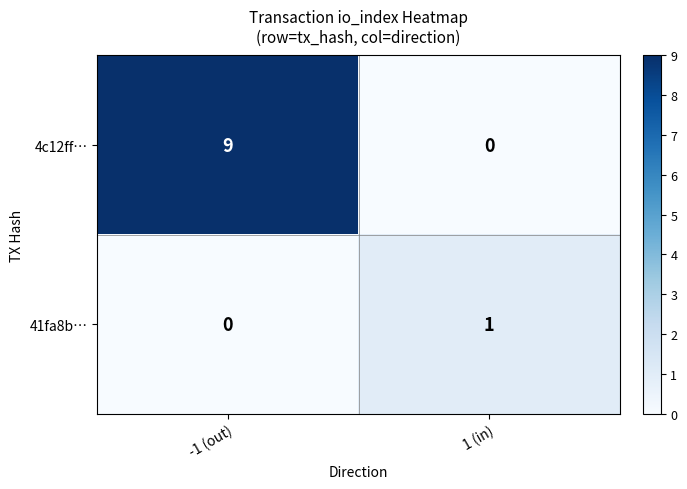

What is the sum of the 4c12ff… values at -1 (out) and 1 (in)?

9